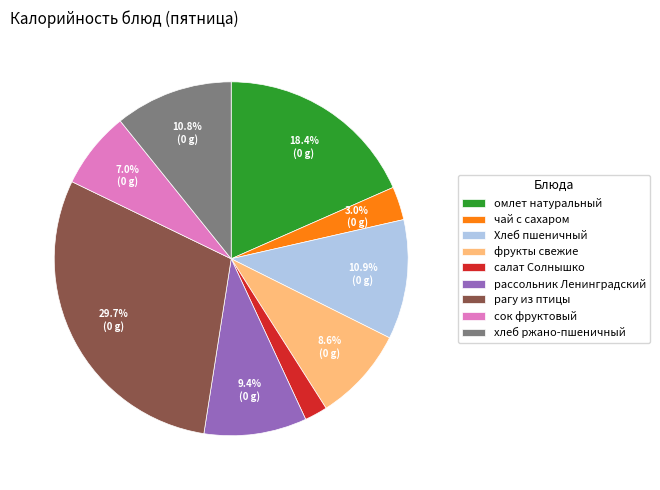

Does омлет натуральный account for over 50% of the chart?

No